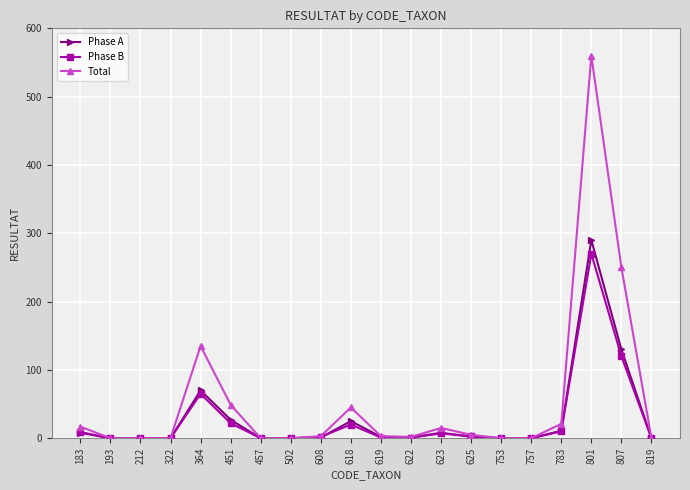

At which label does Total reach its peak?

801